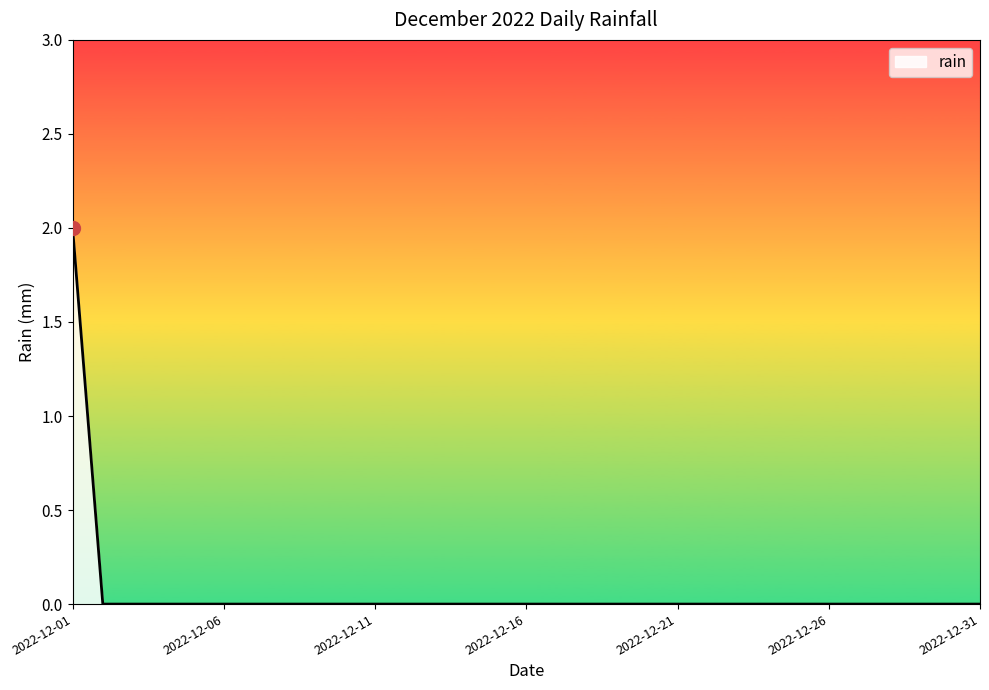

How many series are shown in this chart?

1